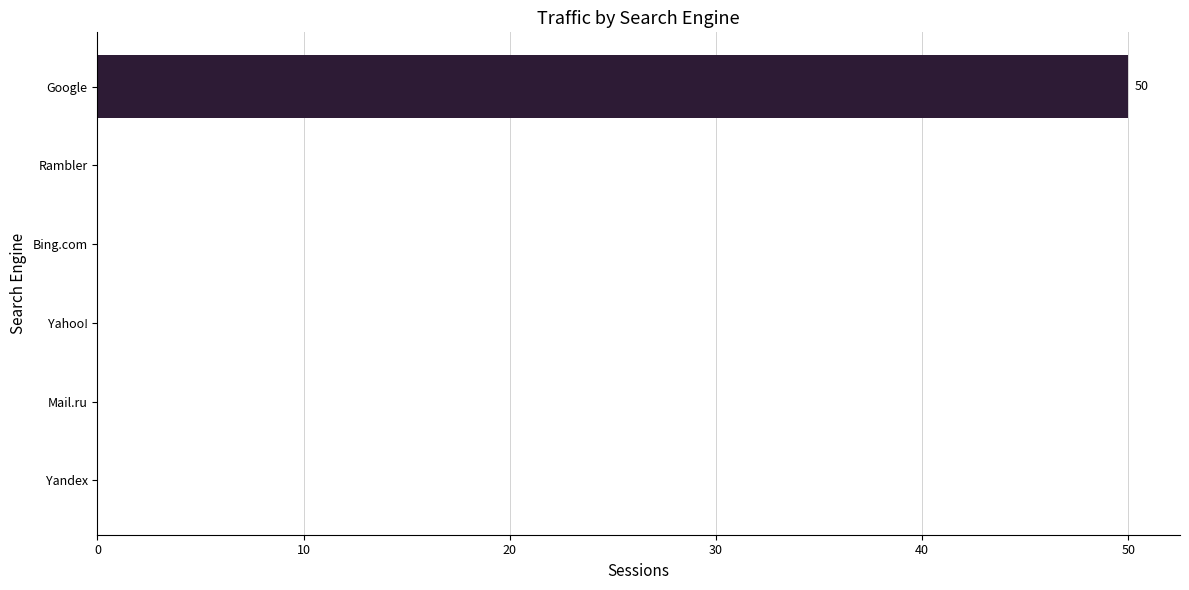

Reading bottom to top, list all the values displayed in this chart.

Yandex=0	Mail.ru=0	Yahoo!=0	Bing.com=0	Rambler=0	Google=50